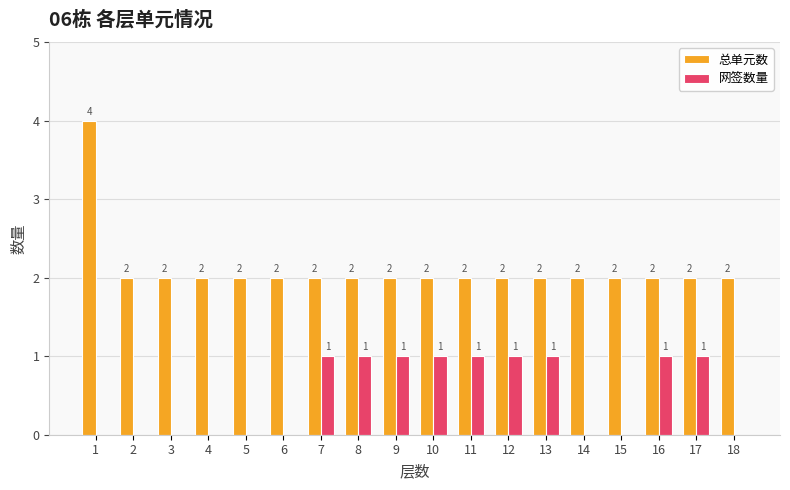

What is the maximum value shown in the chart?

4